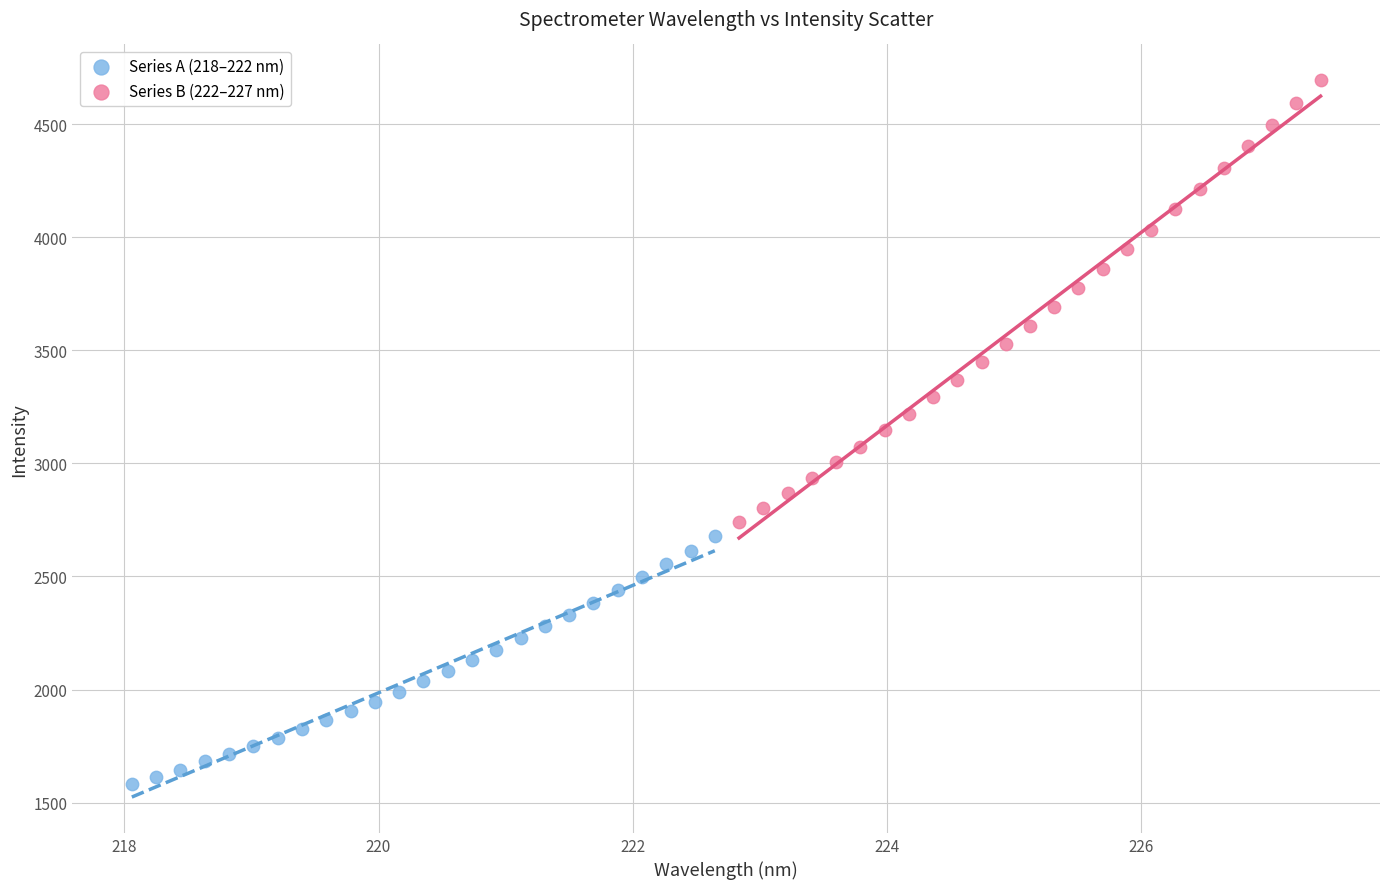

Which series reaches the minimum Y coordinate?

Series A (218–222 nm)